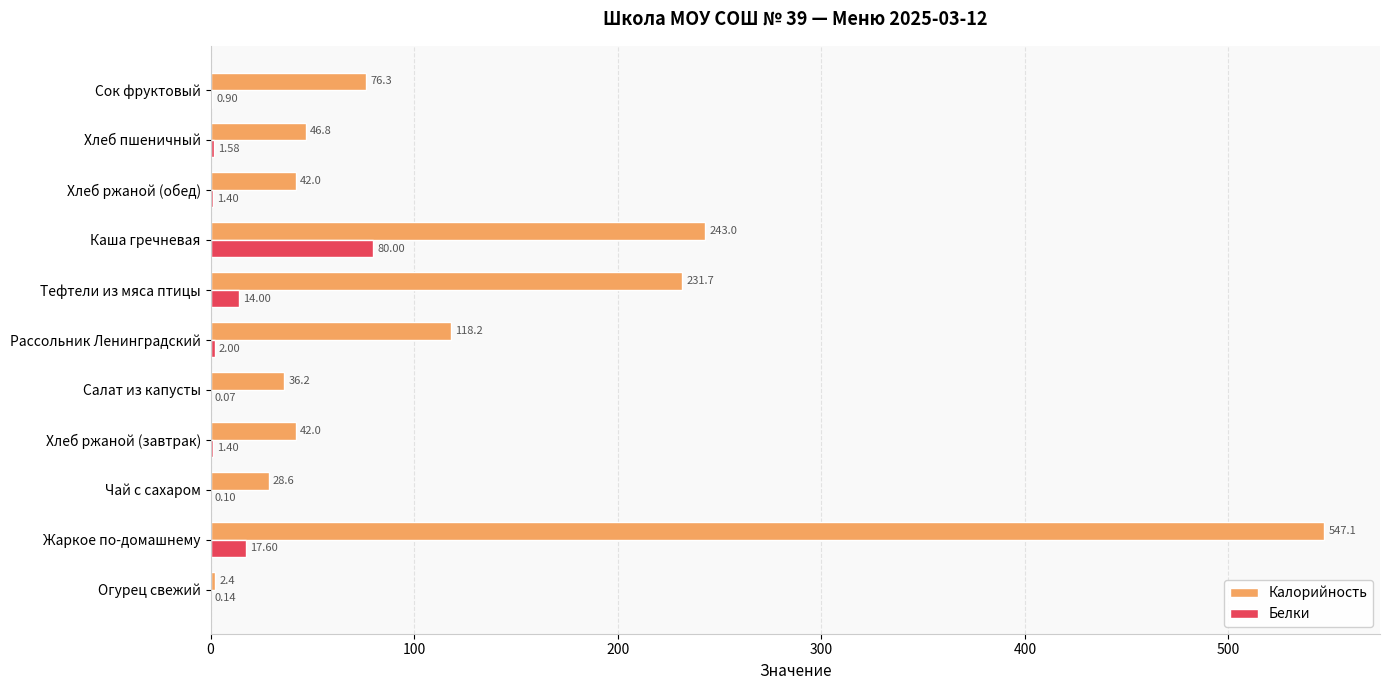

What is the sum of the Белки values at Жаркое по-домашнему and Тефтели из мяса птицы?

31.6